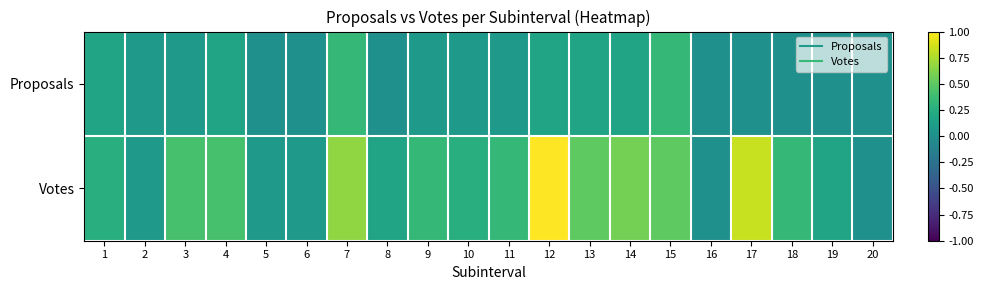

Between 8 and 9, which series saw the biggest shift?

Votes